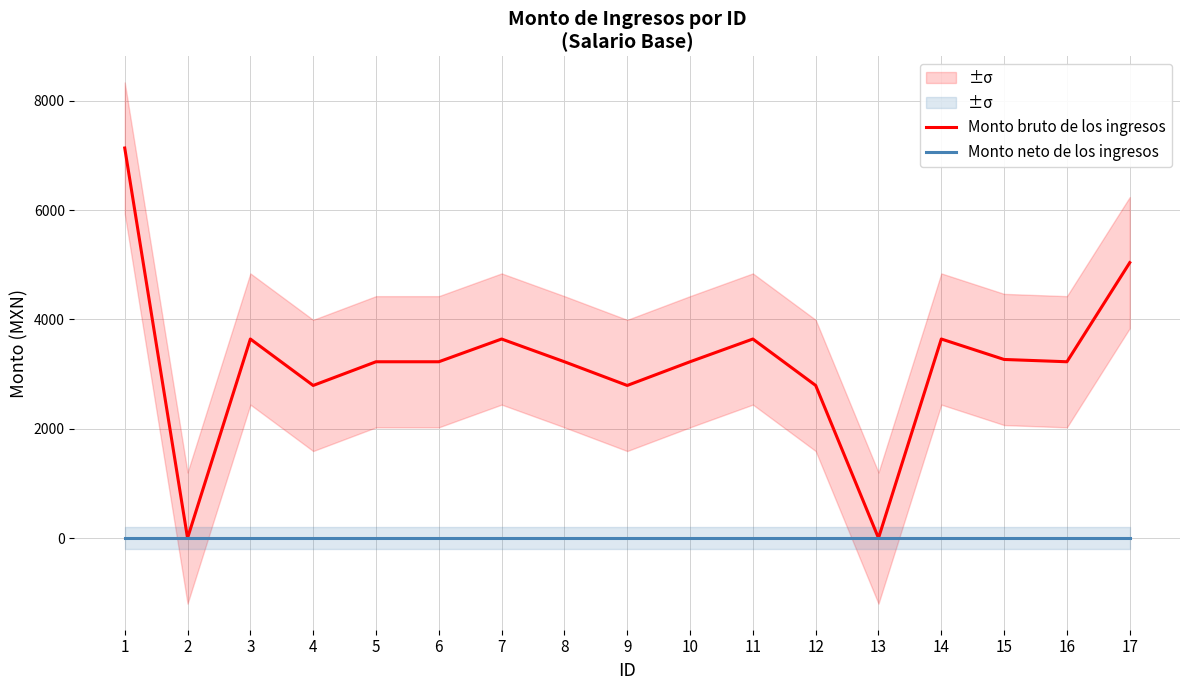

List the labels in order of Monto neto de los ingresos value, smallest first.

1, 2, 3, 4, 5, 6, 7, 8, 9, 10, 11, 12, 13, 14, 15, 16, 17